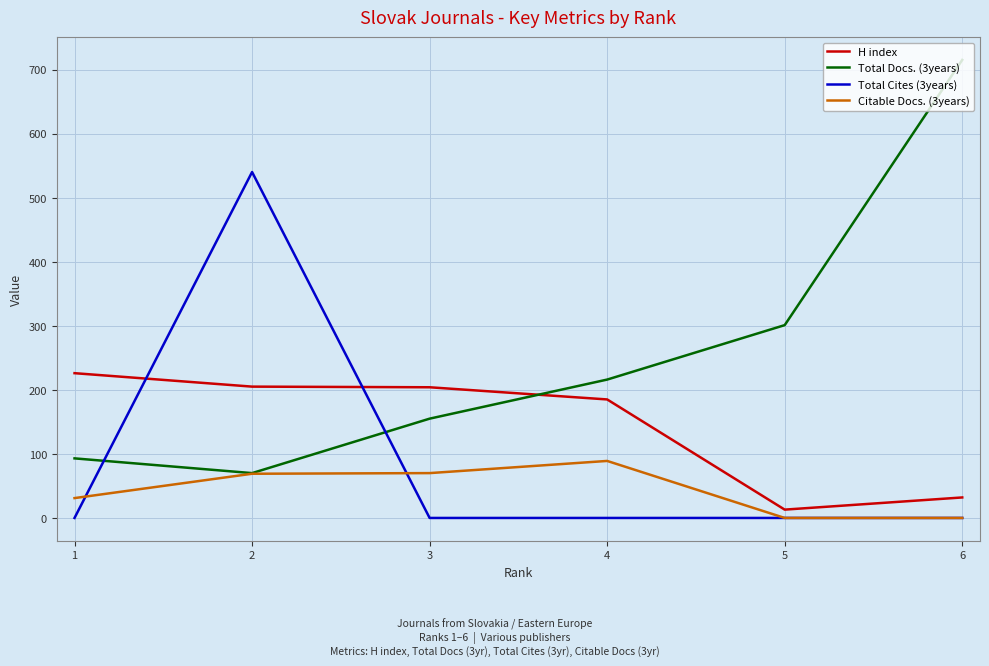

Is this an area chart (filled region under the line)?

No